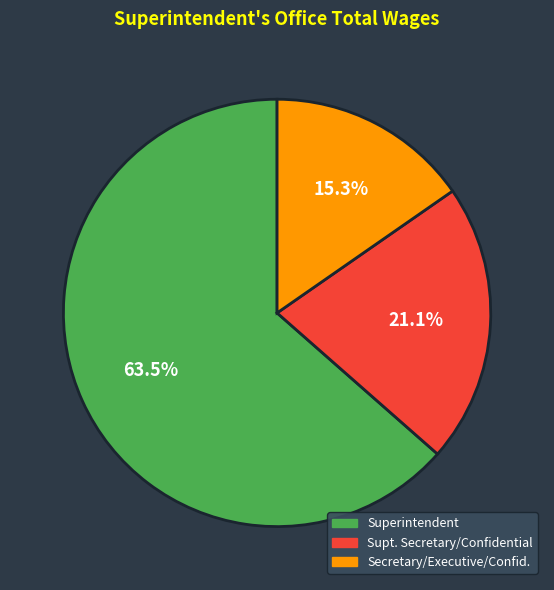

Rank the categories by value from highest to lowest.

Superintendent, Supt. Secretary/Confidential, Secretary/Executive/Confid.